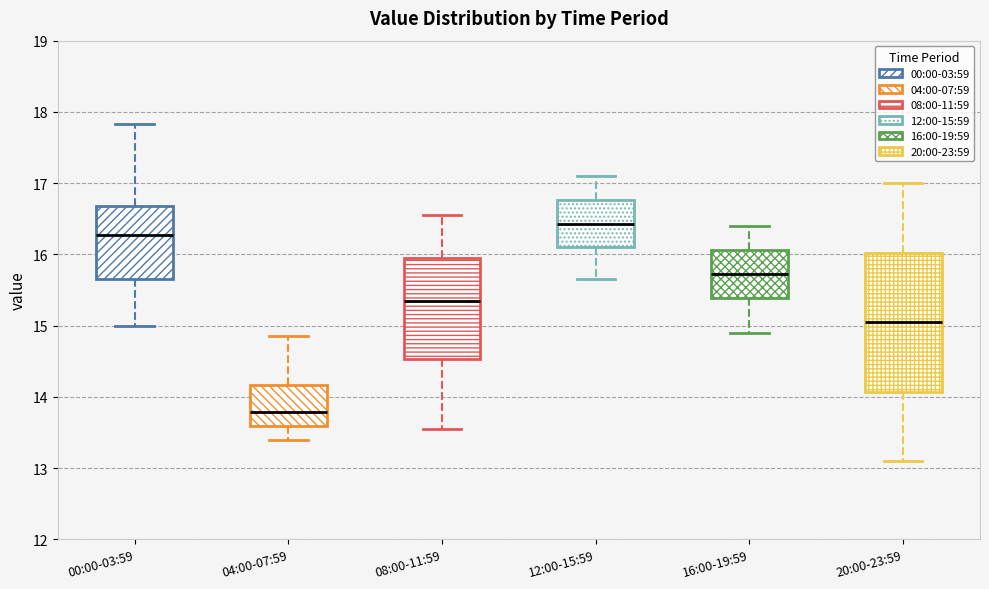

Comparing the boxes themselves (not the whiskers), which one is the tallest?

20:00-23:59